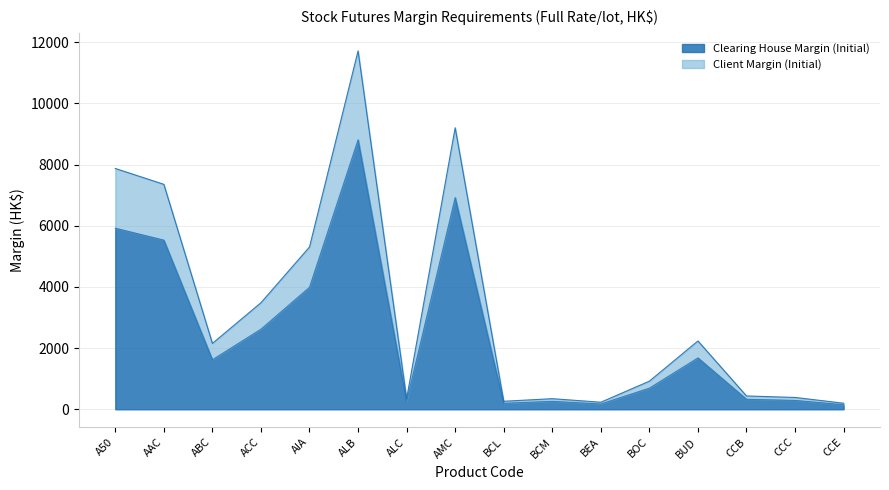

True or false: Clearing House Margin (Initial) and Client Margin (Initial) intersect in this chart.

False